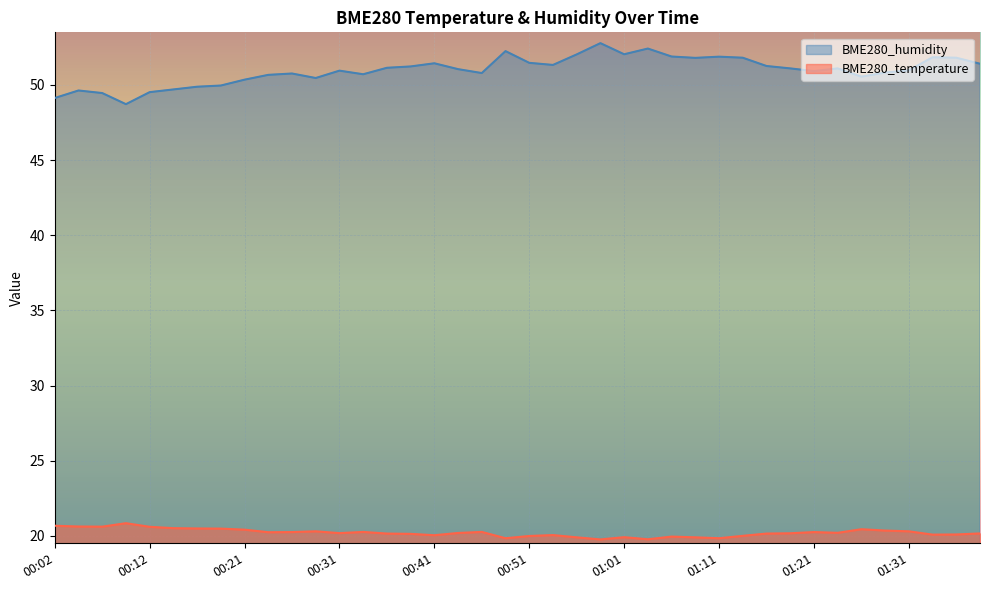

True or false: BME280_humidity and BME280_temperature cross at least once.

False